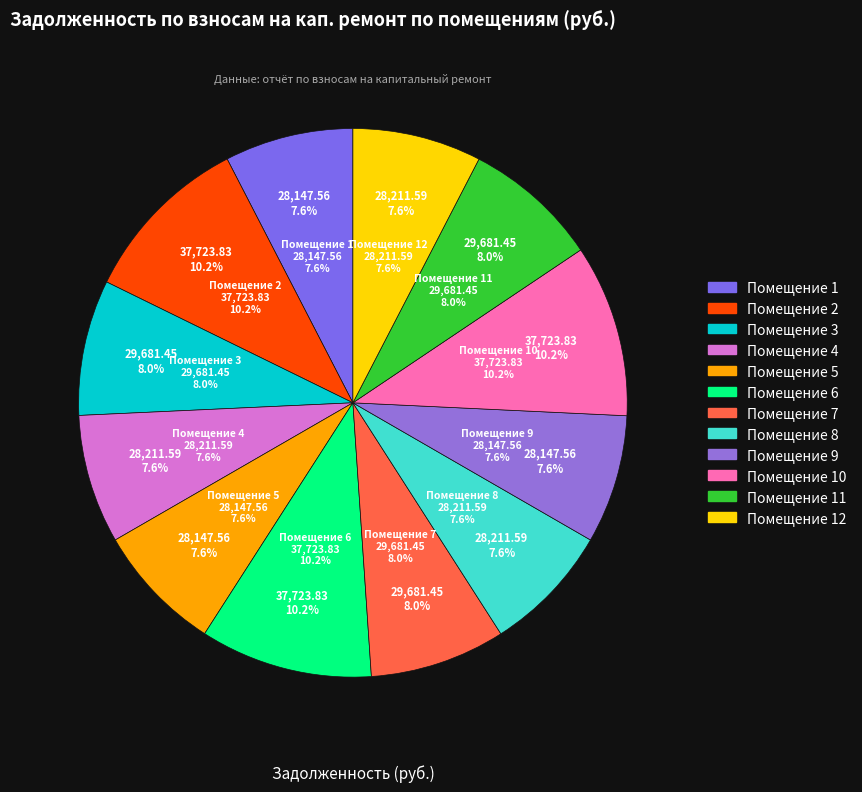

Is 5 the majority of the pie?

No